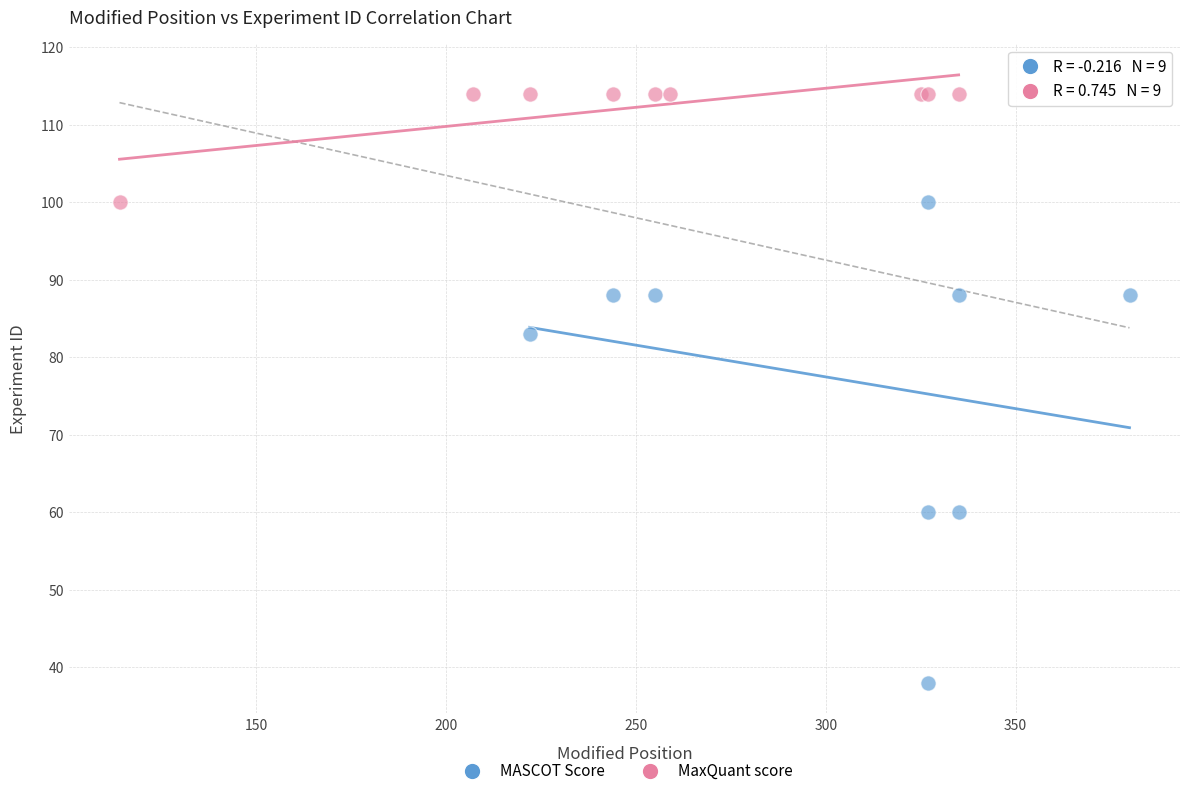

Which series reaches the minimum Y coordinate?

MASCOT Score